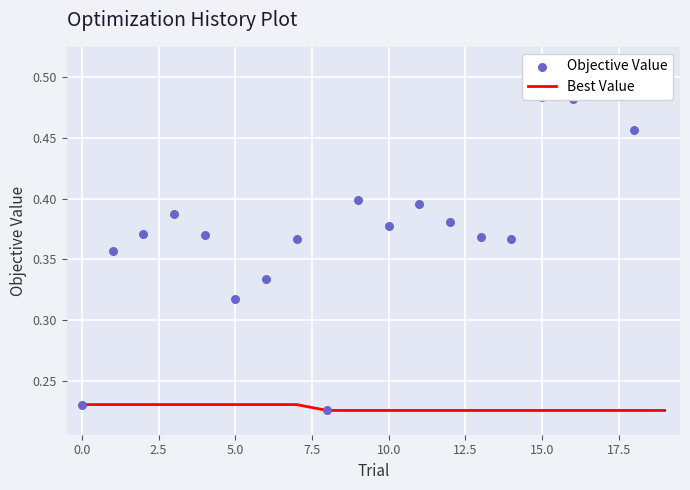

Which series reaches the minimum Y coordinate?

Best Value